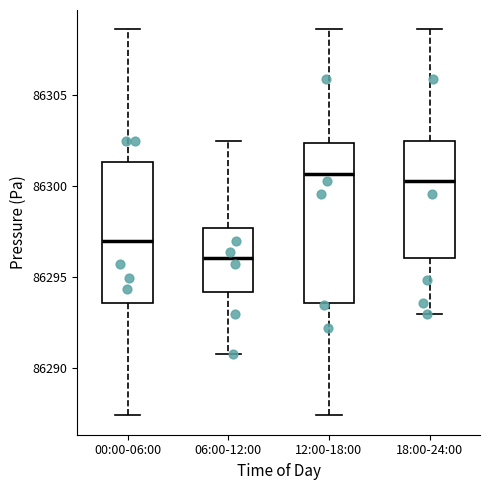

Reading left to right, transcribe this box plot: for each box, give where its median line is, the range the box spans, and where its two whiskers end, as read against the y-axis. The values are not printed on the chart, so give them approximately, as read against the axis.

00:00-06:00: median 86297.0, box 86293.5 to 86301.5, whiskers 86287.5 to 86308.5
06:00-12:00: median 86296.0, box 86294.0 to 86297.5, whiskers 86291.0 to 86302.5
12:00-18:00: median 86300.5, box 86293.5 to 86302.5, whiskers 86287.5 to 86308.5
18:00-24:00: median 86300.5, box 86296.0 to 86302.5, whiskers 86293.0 to 86308.5